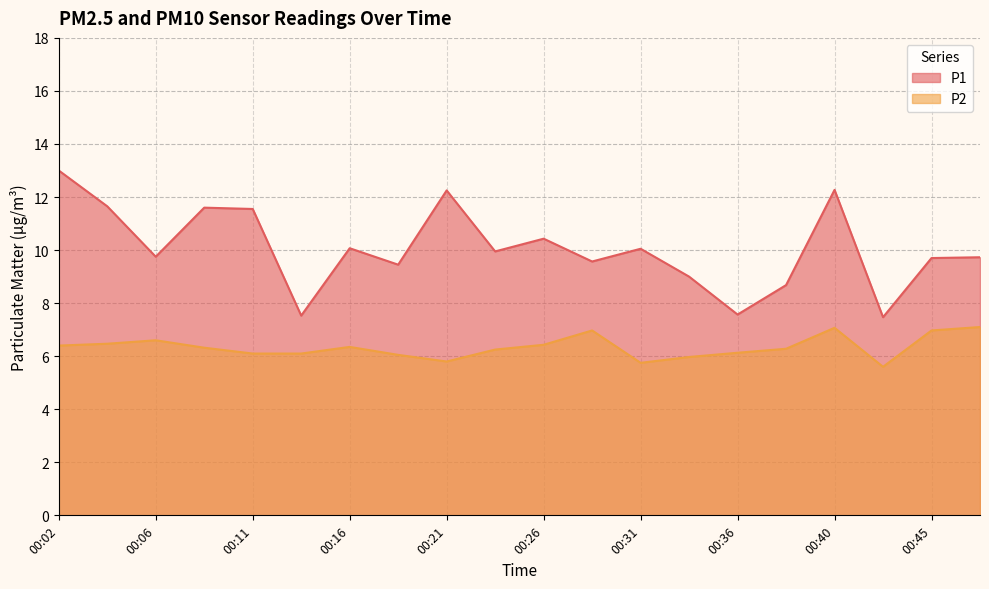

How many data points in P1 are less than 9?

4